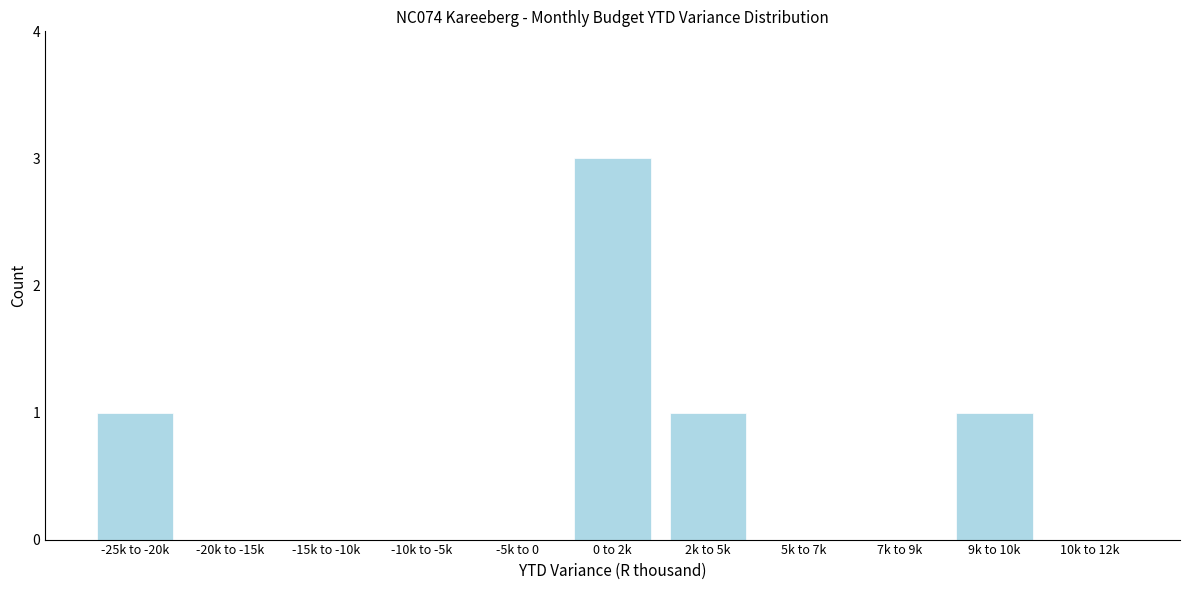

Reading left to right, what are all the values shown in this chart?

-25k to -20k=1	-20k to -15k=0	-15k to -10k=0	-10k to -5k=0	-5k to 0=0	0 to 2k=3	2k to 5k=1	5k to 7k=0	7k to 9k=0	9k to 10k=1	10k to 12k=0